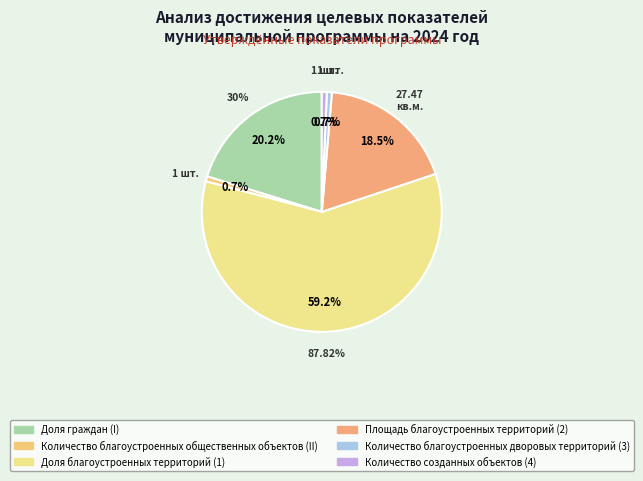

Is the sum of Количество созданных объектов (4) and Доля граждан (I) greater than half?

No